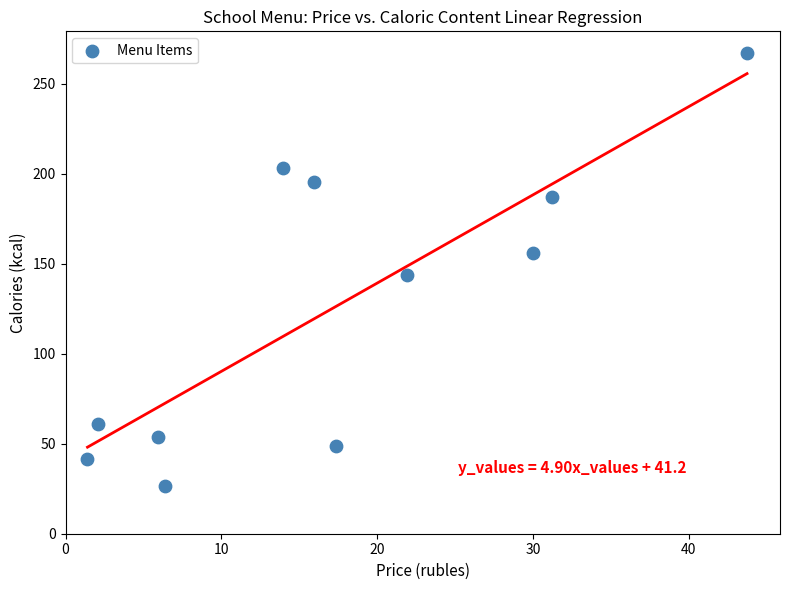

What is the range of Y values (max minus min)?

240.4